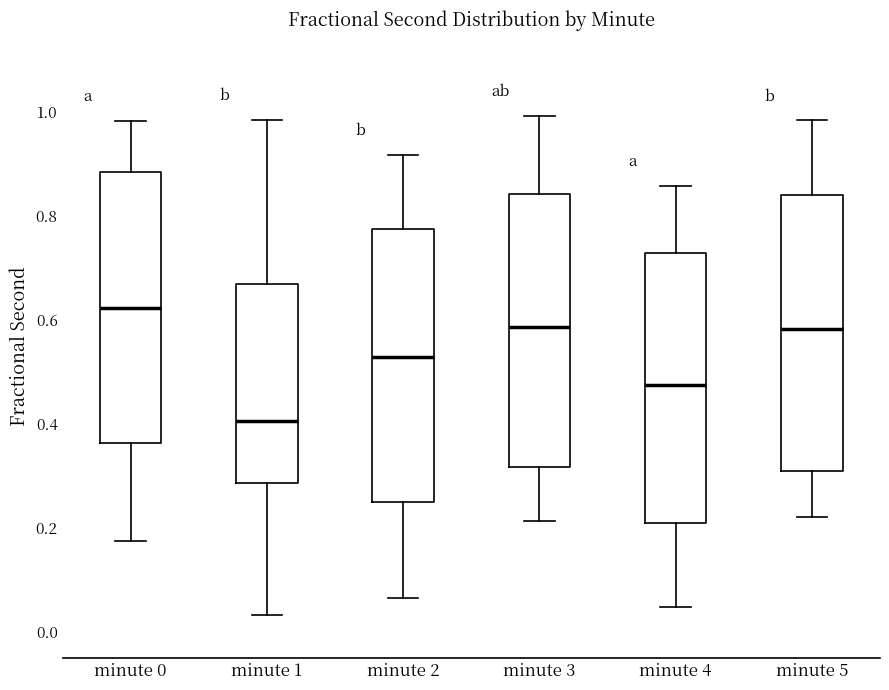

Which box's median line is the highest?

minute 0